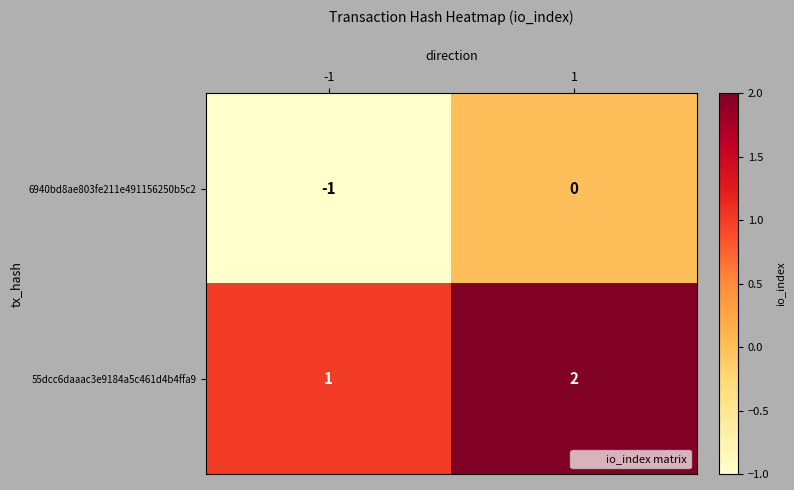

Which label corresponds to the largest value in the chart?

1